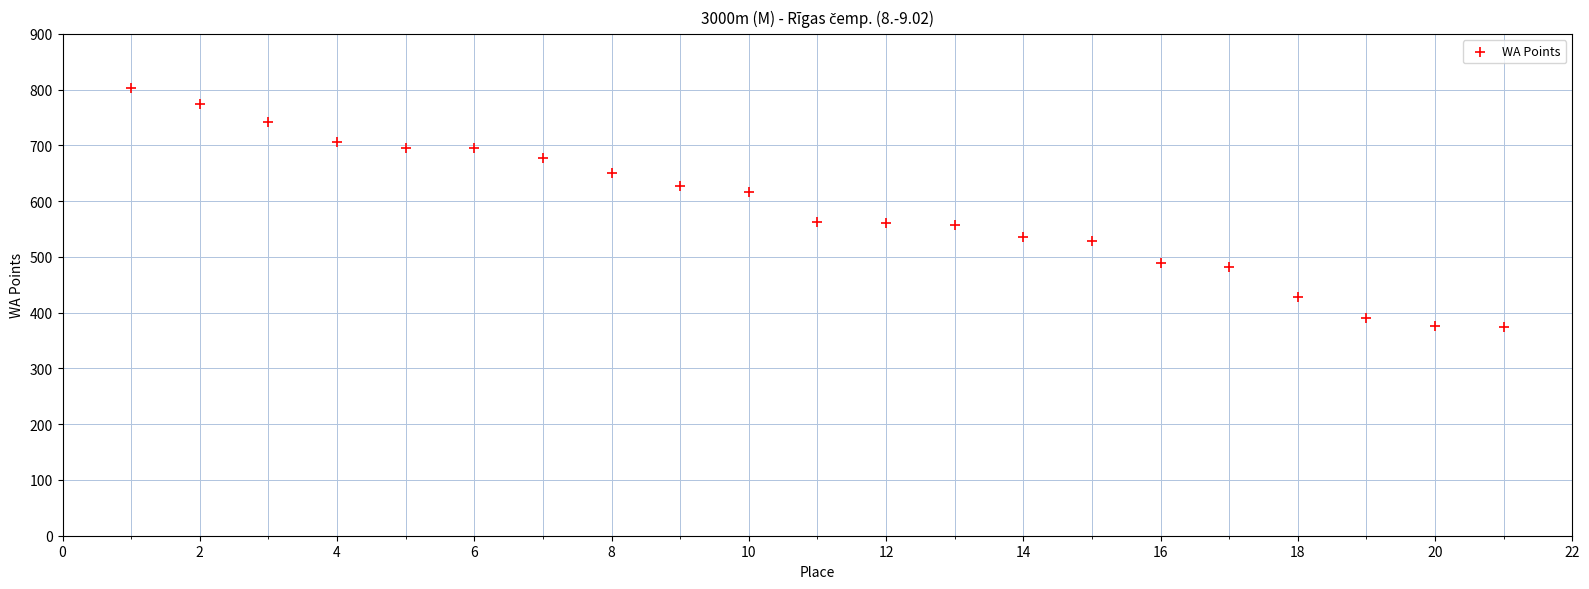

What is the range of X values (max minus min)?

20